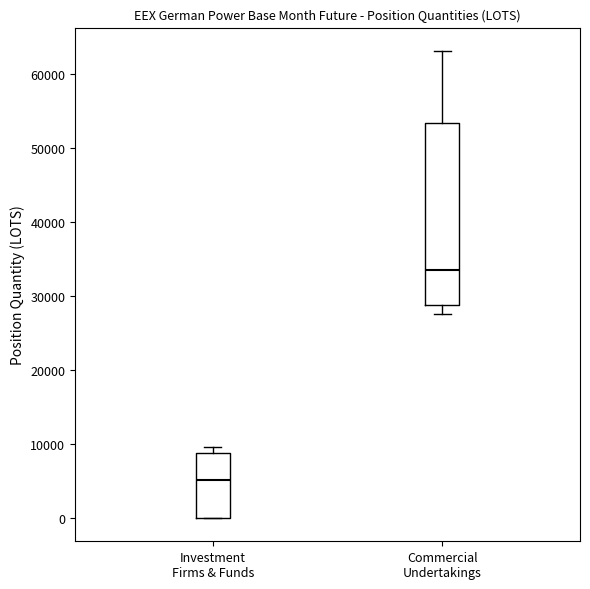

Reading left to right, transcribe this box plot: for each box, give where its median line is, the range the box spans, and where its two whiskers end, as read against the y-axis. The values are not printed on the chart, so give them approximately, as read against the axis.

Investment Firms & Funds: median 5000, box 0 to 9000, whiskers 0 to 10000
Commercial Undertakings: median 34000, box 29000 to 53000, whiskers 28000 to 63000